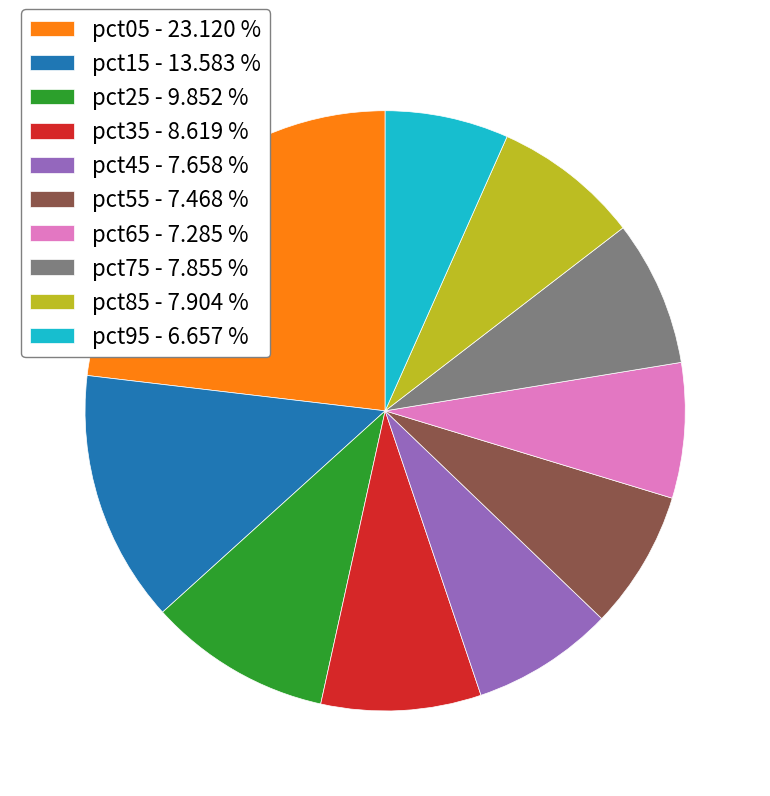

Which slice is the smallest?

pct95